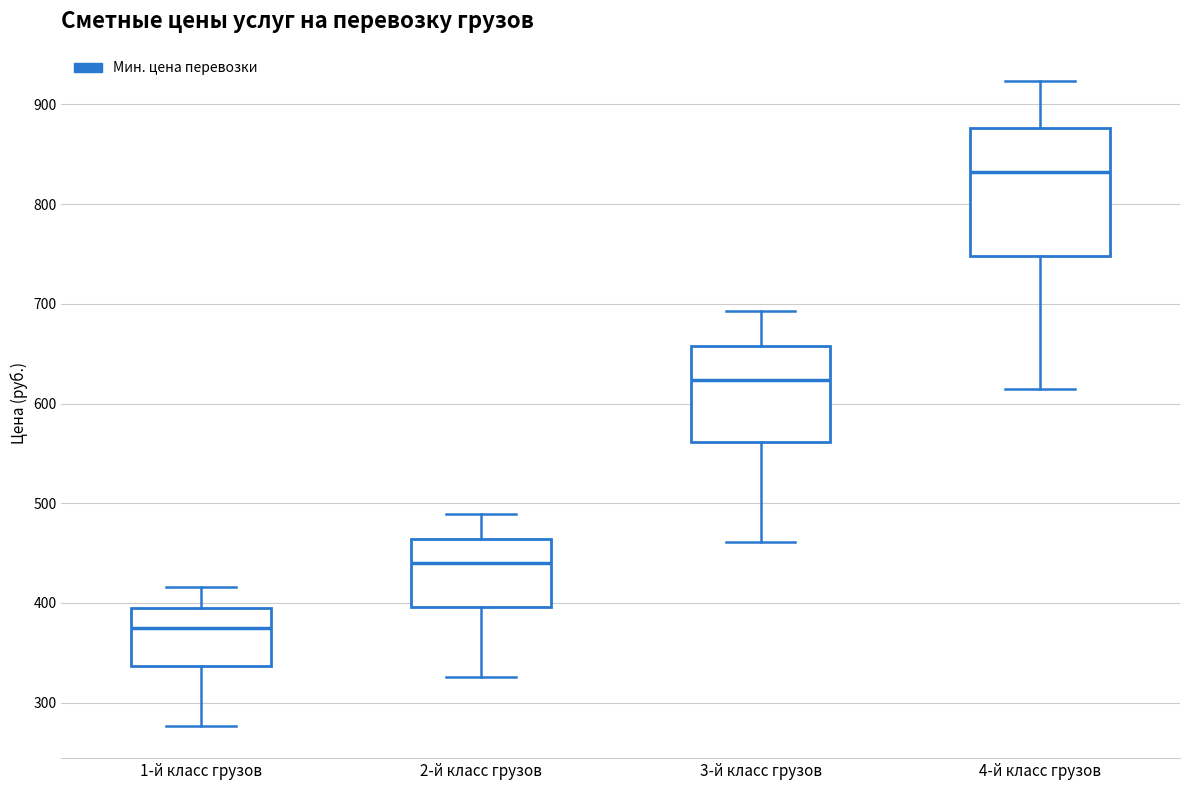

Where is the lower edge of the box for 3-й класс грузов on the y-axis? The values are not printed on the chart, so give them approximately, as read against the axis.

560